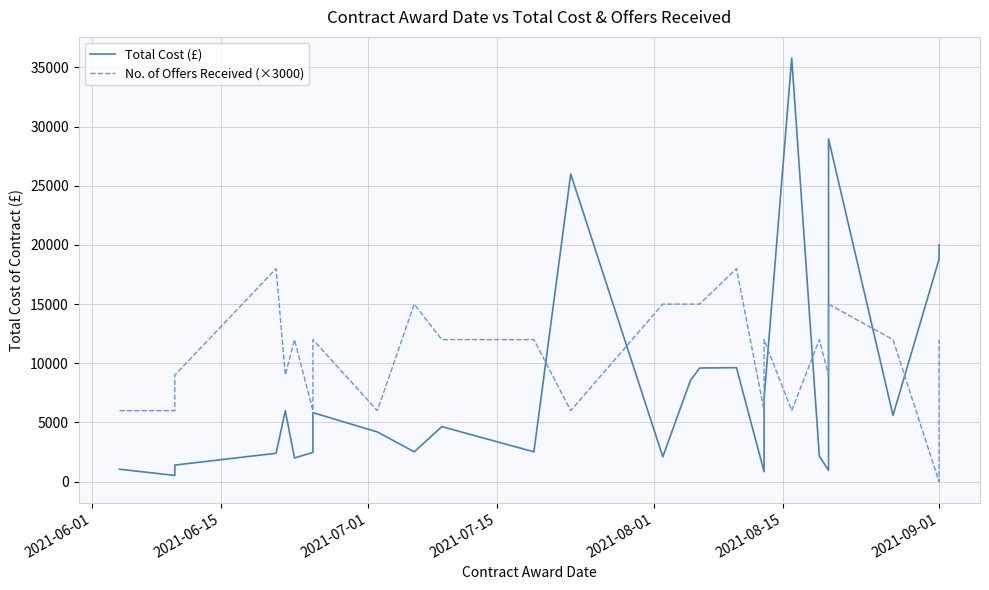

In No. of Offers Received (×3000), how many points are lower than both neighbors (excluding endpoints)?

7